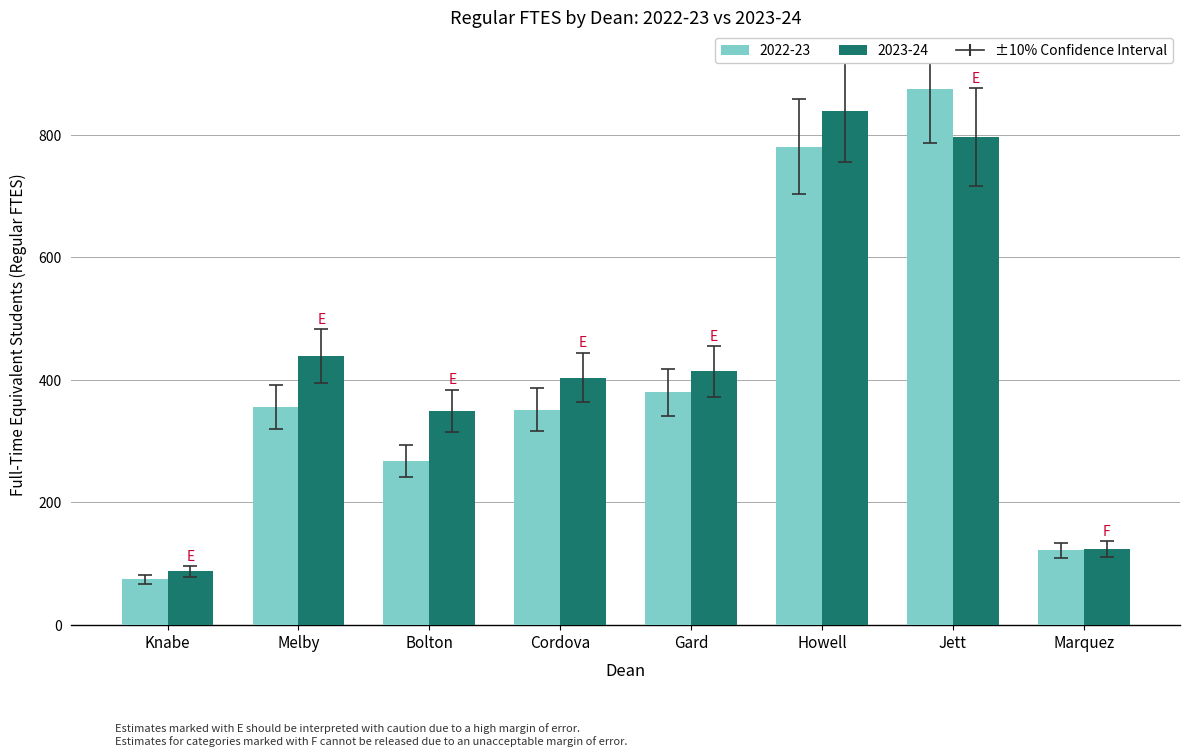

The 2023-24 series shows 123.4 at Marquez. True or false?

True